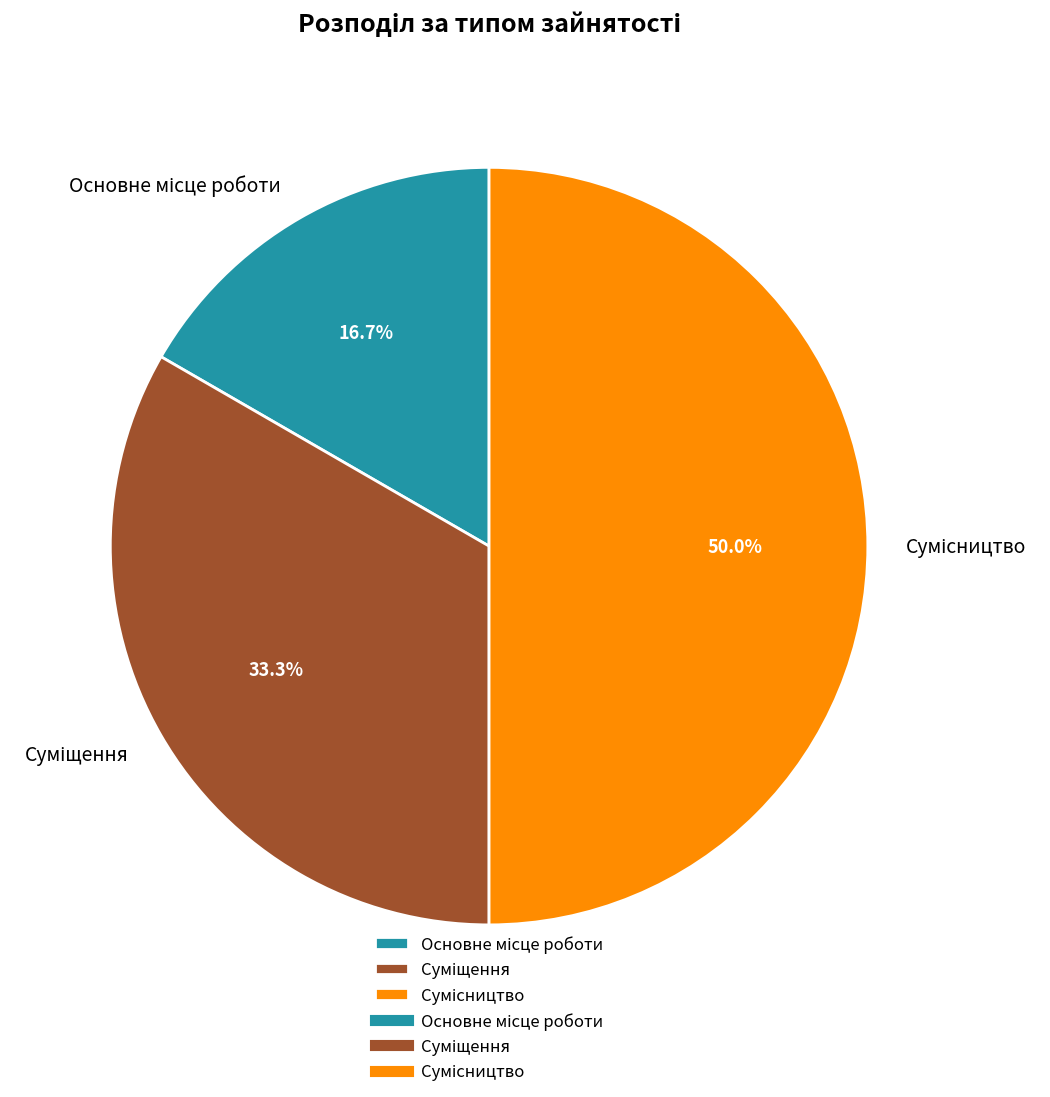

Count the number of slices in the pie.

3